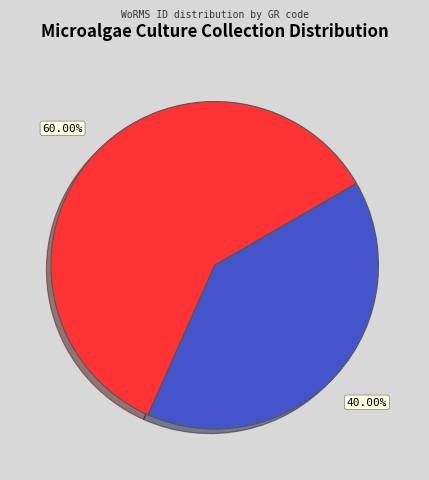

Is there a majority slice in this chart?

Yes